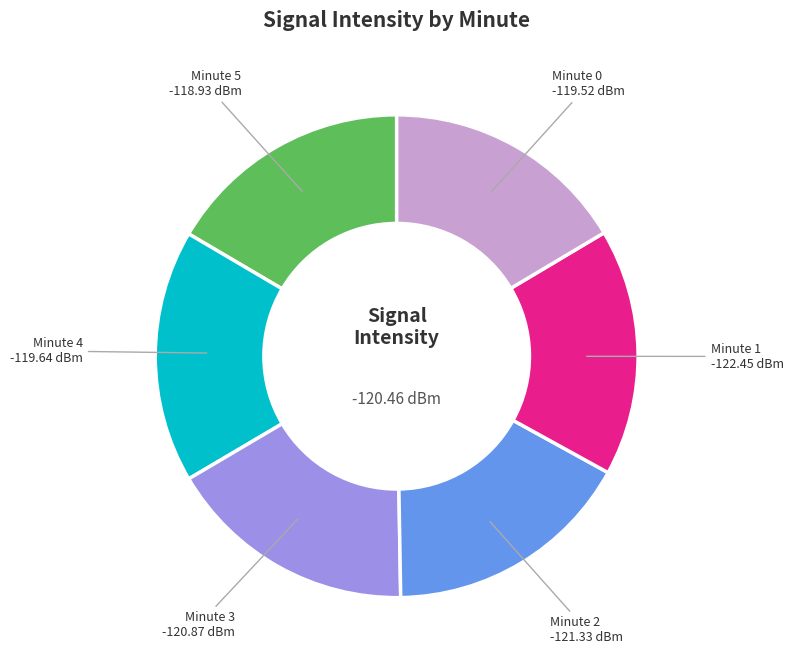

Count the number of slices in the pie.

6